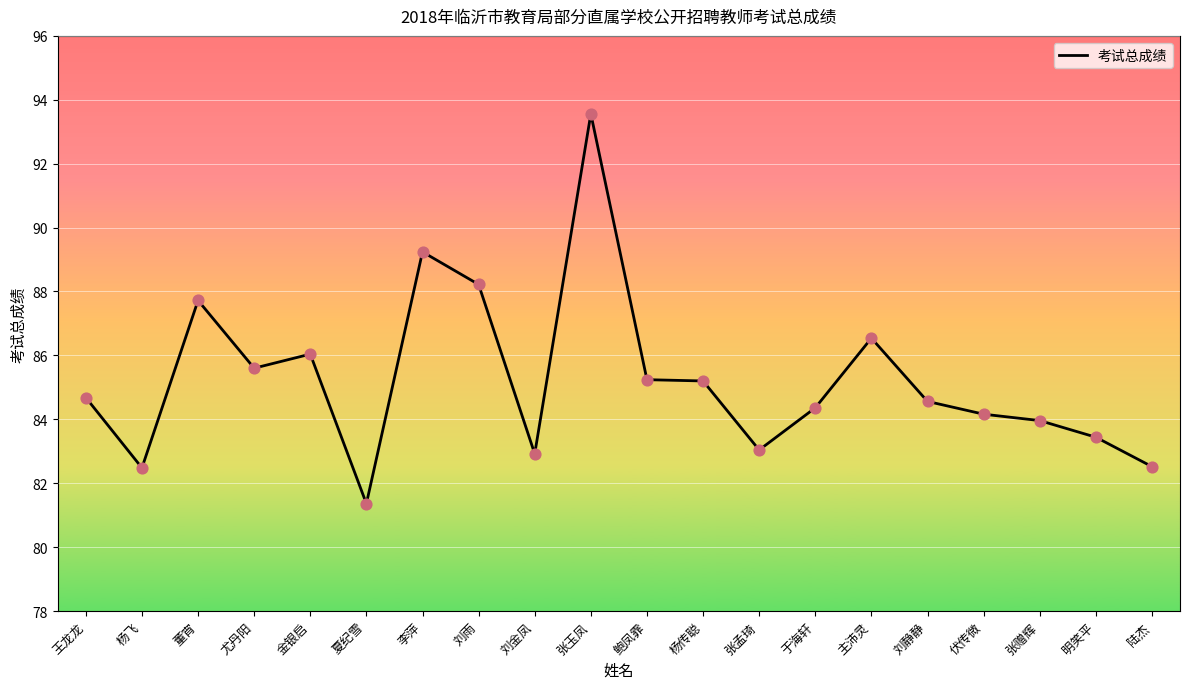

Between 刘金凤 and 主沛灵, which is larger?

主沛灵